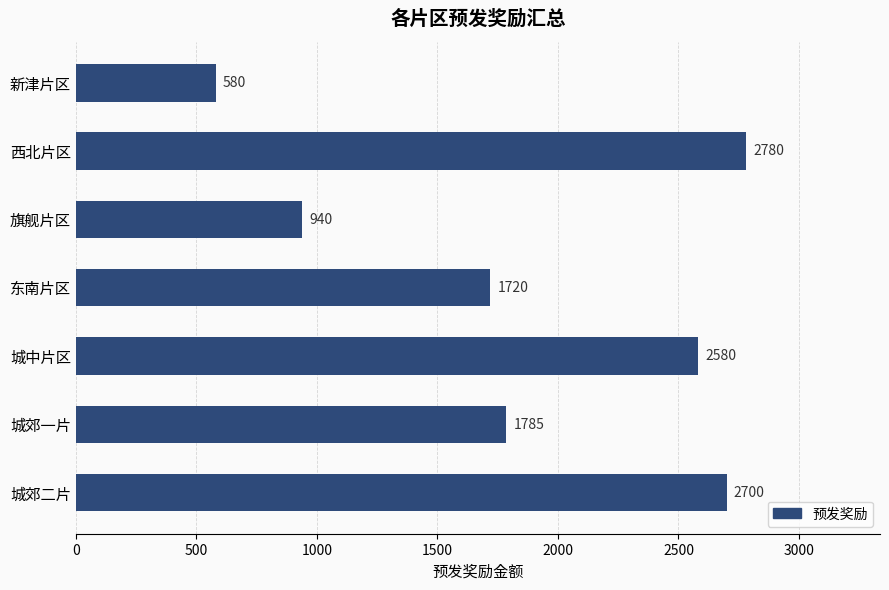

True or false: the data shows 1785 at 城郊一片.

True